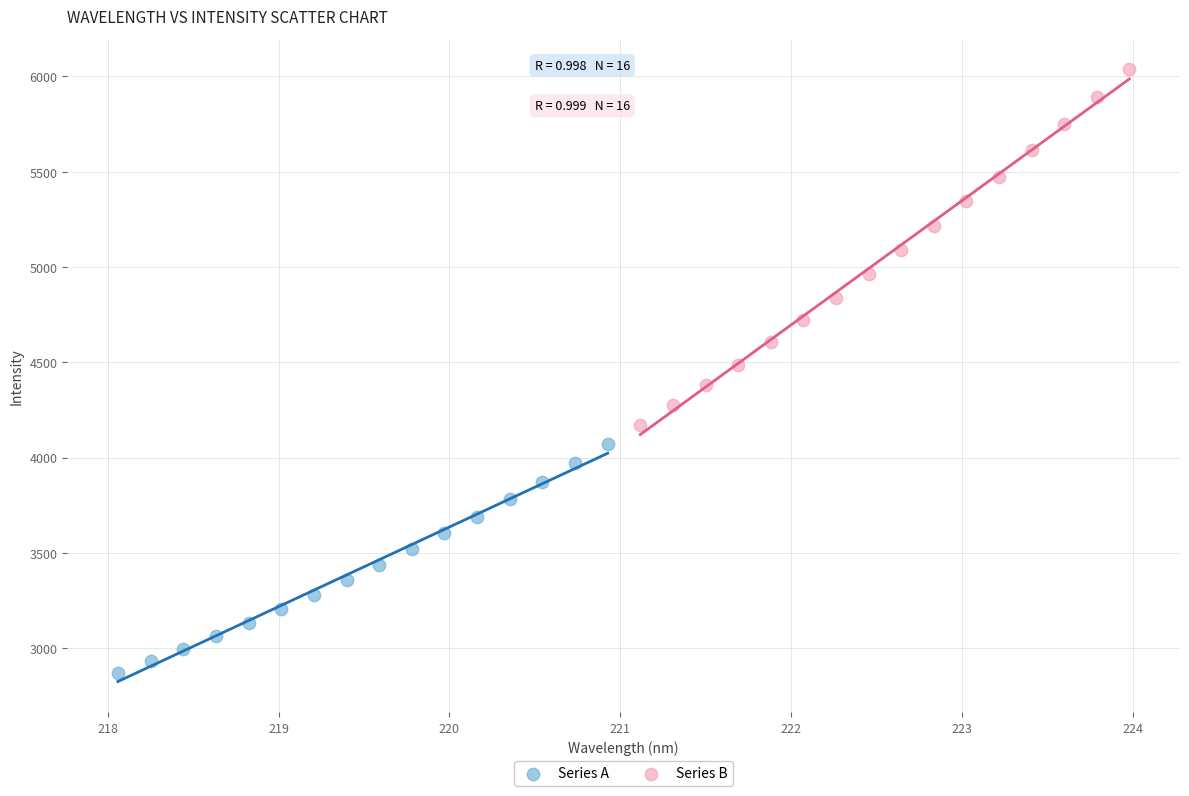

What are all the series names shown in the legend?

Series A, Series B